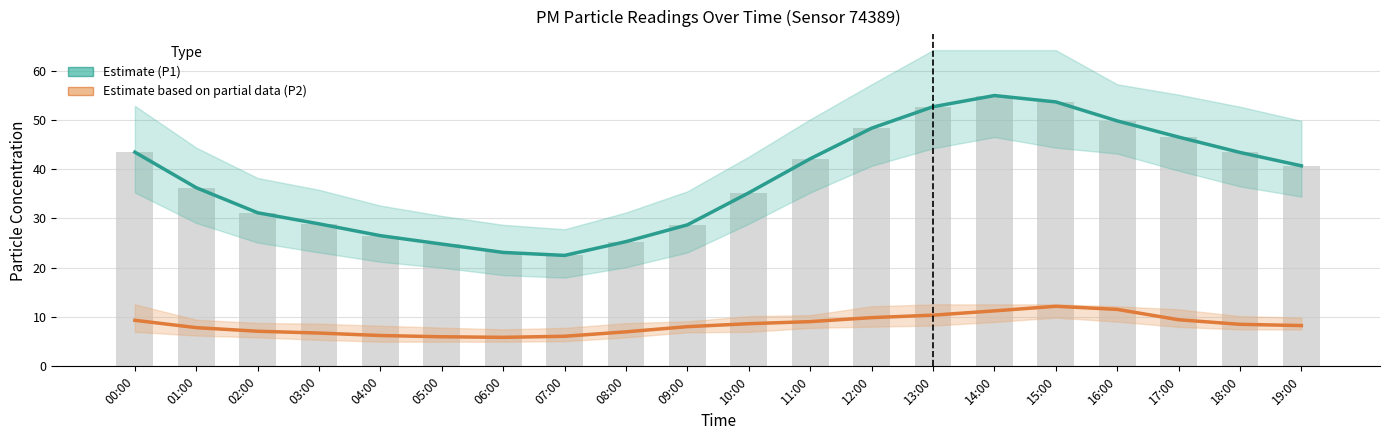

Which series changed the most between 05:00 and 09:00?

Estimate (P1)